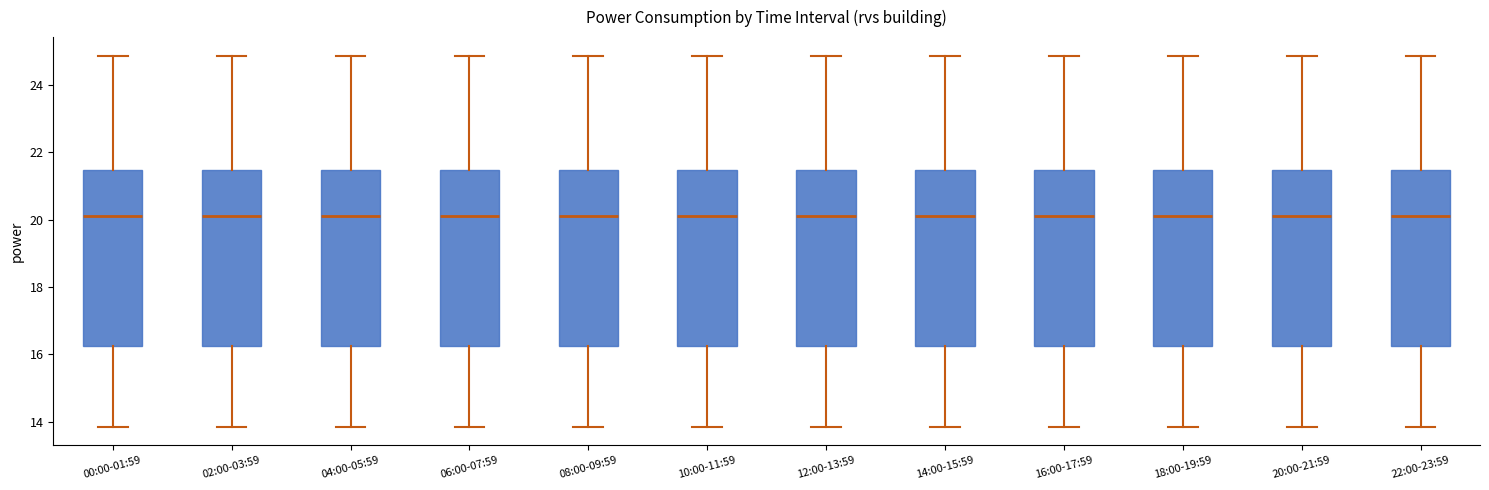

Reading left to right, read every box against the y-axis: the position of its median line, the range the box covers, and the ends of its whiskers. The values are not printed on the chart, so give them approximately, as read against the axis.

00:00-01:59: median 20.0, box 16.2 to 21.4, whiskers 13.8 to 24.8
02:00-03:59: median 20.0, box 16.2 to 21.4, whiskers 13.8 to 24.8
04:00-05:59: median 20.0, box 16.2 to 21.4, whiskers 13.8 to 24.8
06:00-07:59: median 20.0, box 16.2 to 21.4, whiskers 13.8 to 24.8
08:00-09:59: median 20.0, box 16.2 to 21.4, whiskers 13.8 to 24.8
10:00-11:59: median 20.0, box 16.2 to 21.4, whiskers 13.8 to 24.8
12:00-13:59: median 20.0, box 16.2 to 21.4, whiskers 13.8 to 24.8
14:00-15:59: median 20.0, box 16.2 to 21.4, whiskers 13.8 to 24.8
16:00-17:59: median 20.0, box 16.2 to 21.4, whiskers 13.8 to 24.8
18:00-19:59: median 20.0, box 16.2 to 21.4, whiskers 13.8 to 24.8
20:00-21:59: median 20.0, box 16.2 to 21.4, whiskers 13.8 to 24.8
22:00-23:59: median 20.0, box 16.2 to 21.4, whiskers 13.8 to 24.8